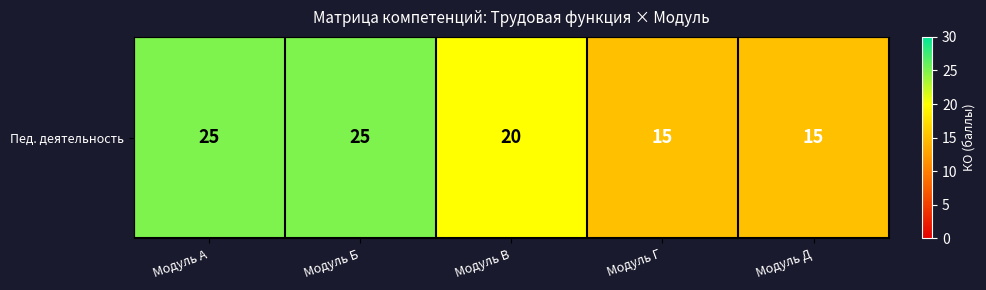

Reading left to right, extract all data points from this chart.

Модуль А=25	Модуль Б=25	Модуль В=20	Модуль Г=15	Модуль Д=15